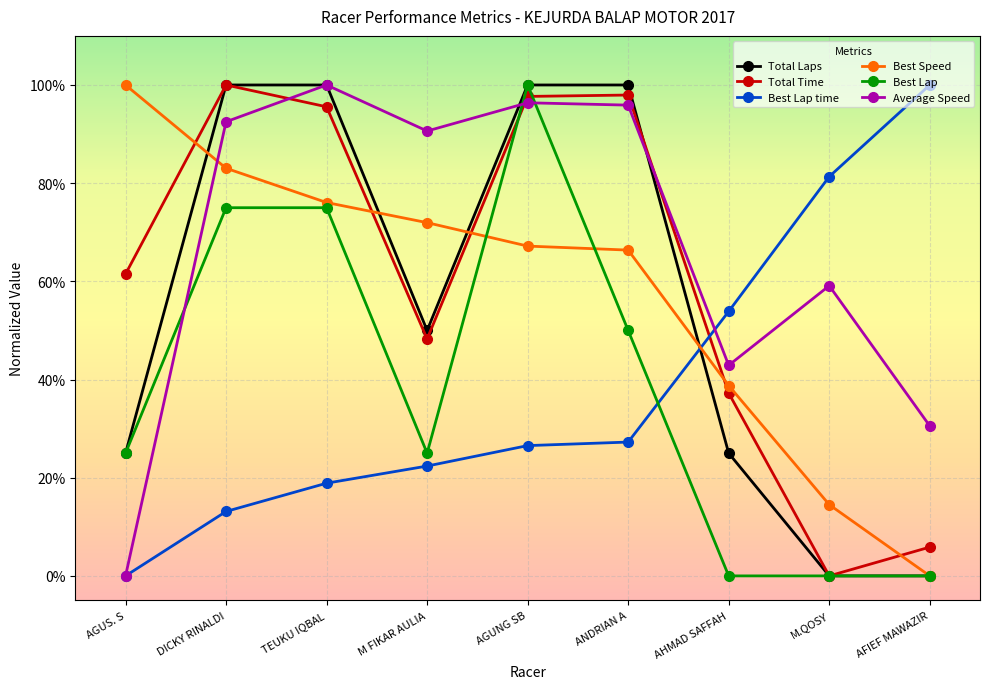

What position from the right is AHMAD SAFFAH?

3